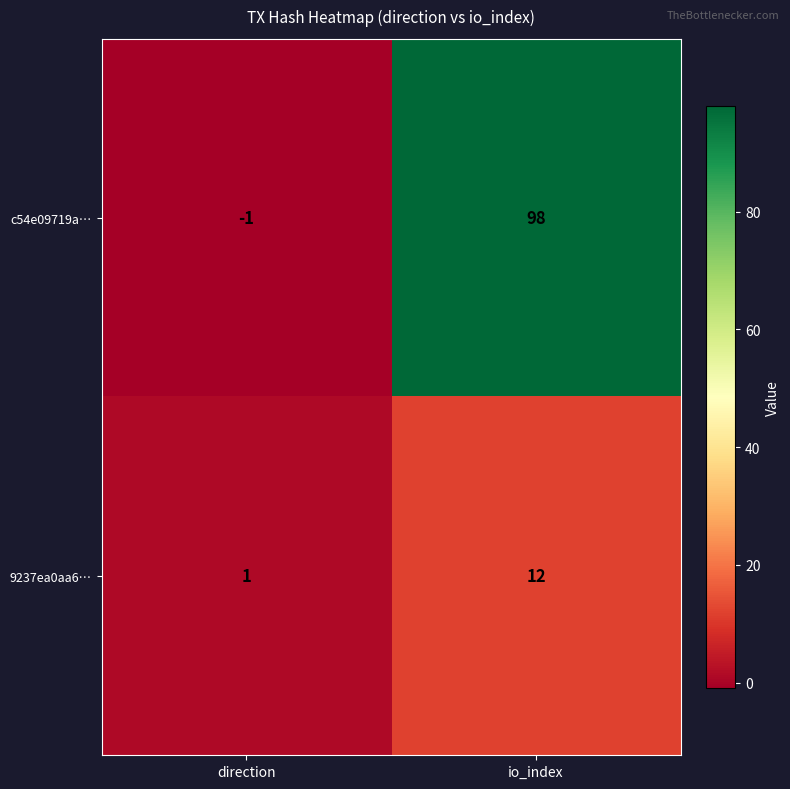

Which category has the highest value across all series?

io_index